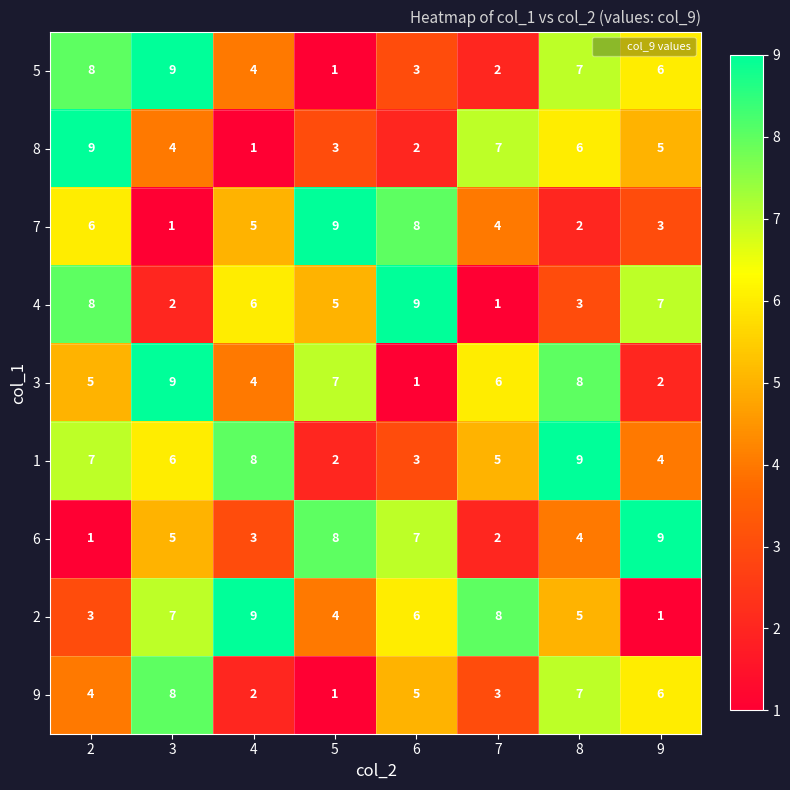

What is the total value across all series at 7?

38